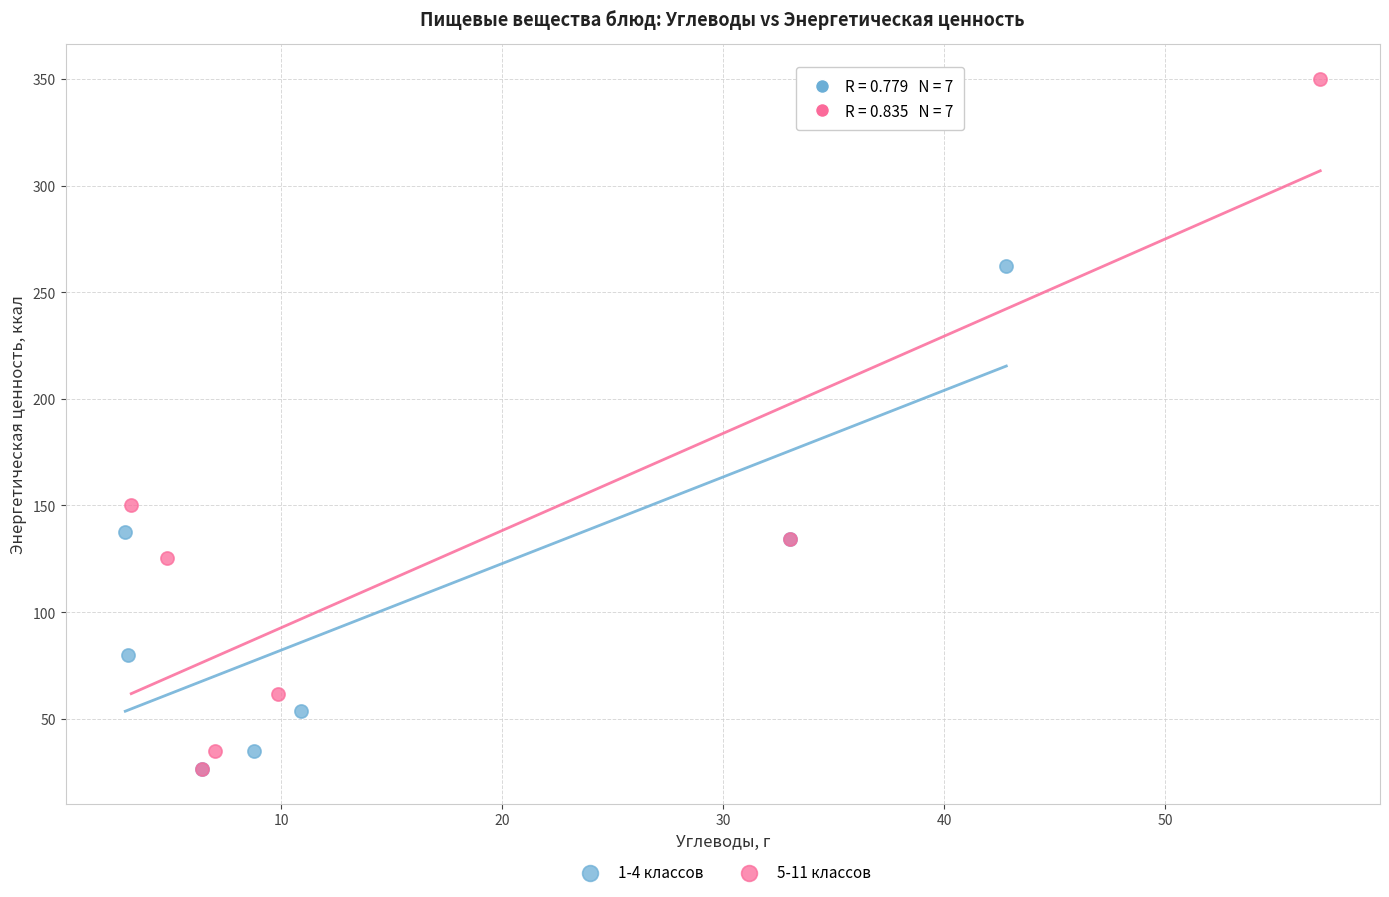

What are all the series names shown in the legend?

1-4 классов, 5-11 классов